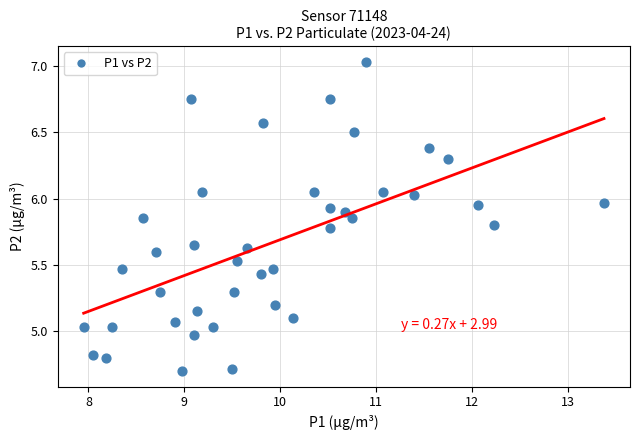

What is the range of Y values (max minus min)?

2.3